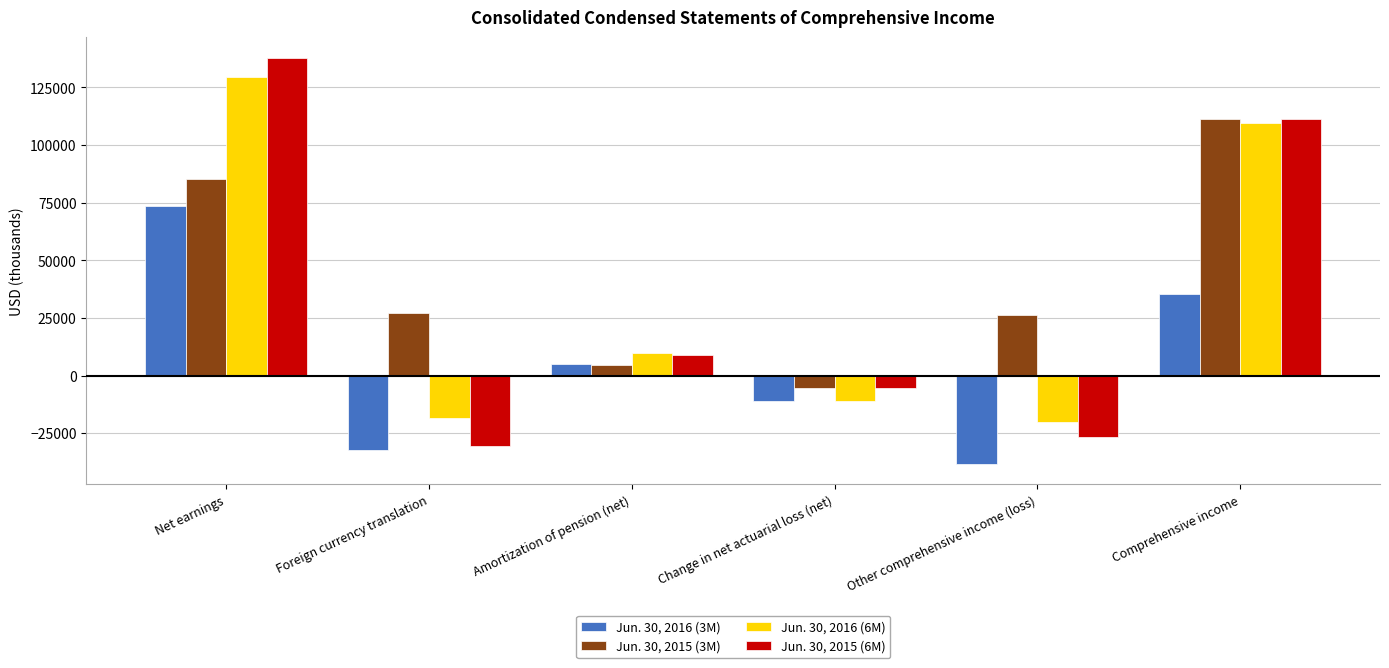

At how many categories does at least one series exceed 58321?

2